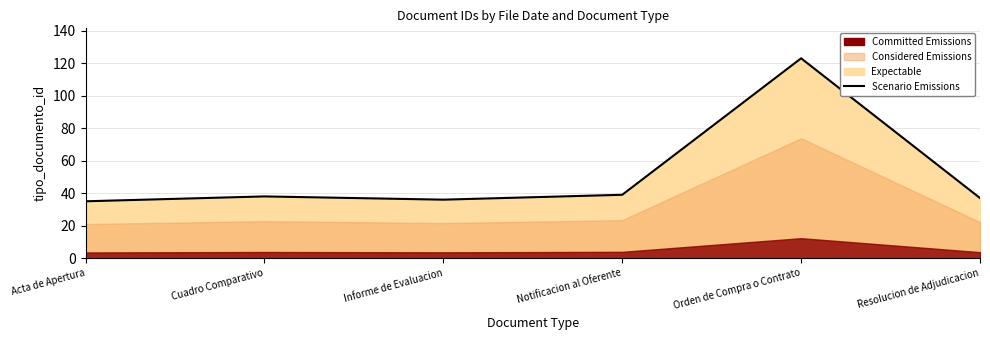

How many categories are shown in the chart?

6